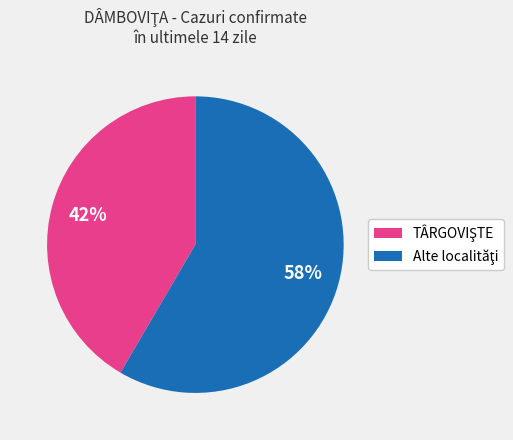

Does any single category account for the majority?

Yes